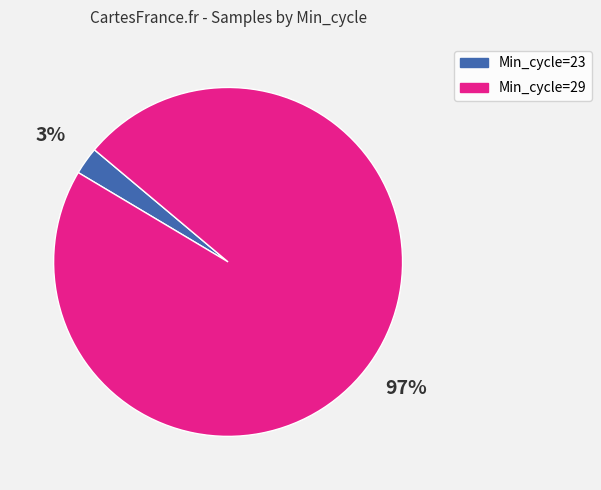

Is there a majority slice in this chart?

Yes